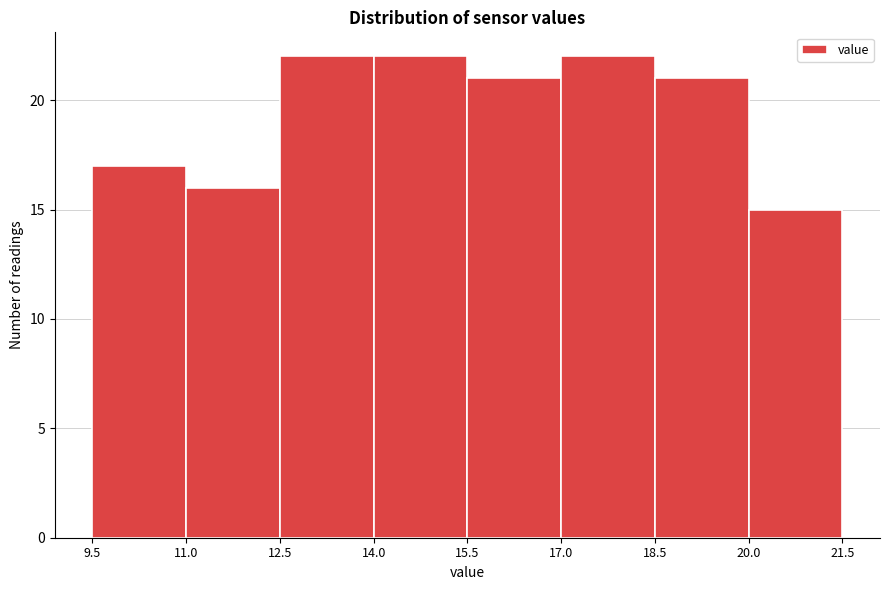

How tall is the bar that spans 20.0 to 21.5 on the x-axis? The values are not printed on the chart, so give them approximately, as read against the axis.

15